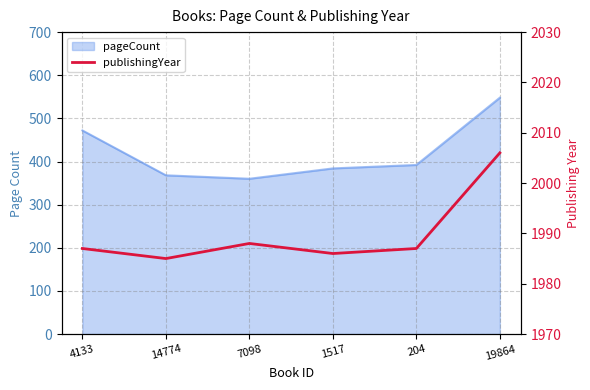

Which category has the highest value across all series?

19864